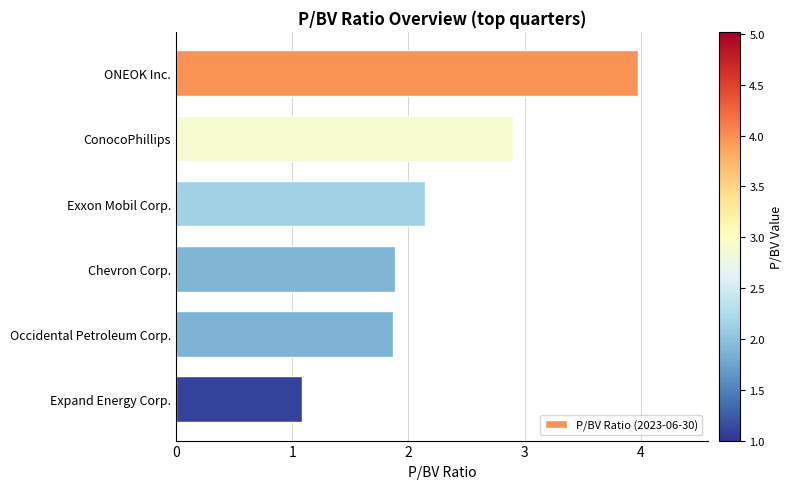

Reading top to bottom, extract all data points from this chart.

ONEOK Inc.=4.0	ConocoPhillips=2.9	Exxon Mobil Corp.=2.1	Chevron Corp.=1.9	Occidental Petroleum Corp.=1.9	Expand Energy Corp.=1.1